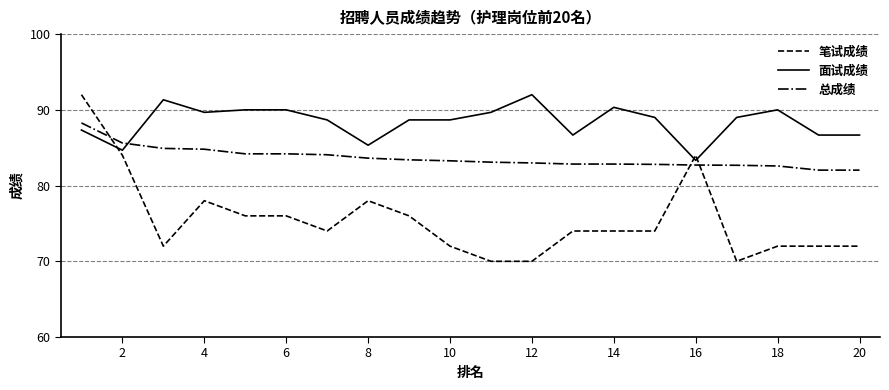

List the series in order of their overall mean, highest first.

面试成绩, 总成绩, 笔试成绩